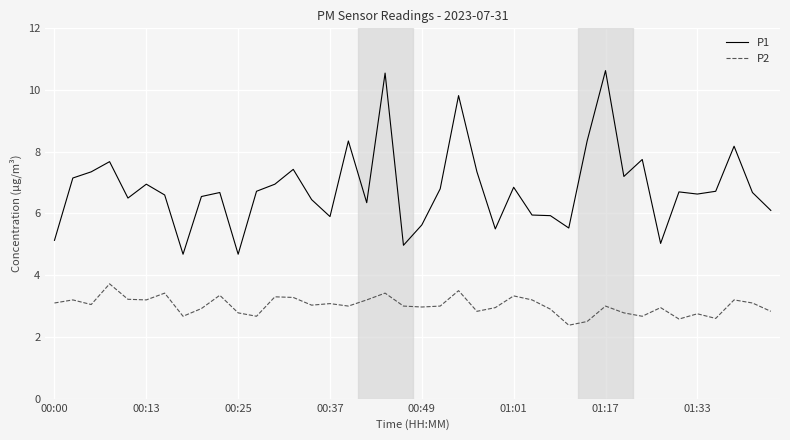

What is the lowest value of the P2 series?

2.4